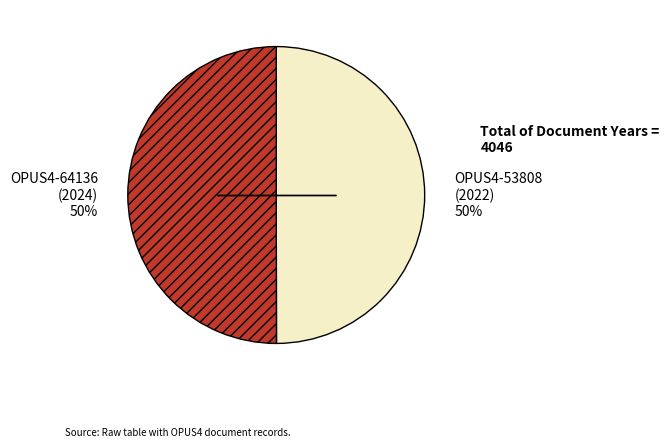

Approximately how many times larger is the value at OPUS4-64136 compared to OPUS4-53808?

1.0